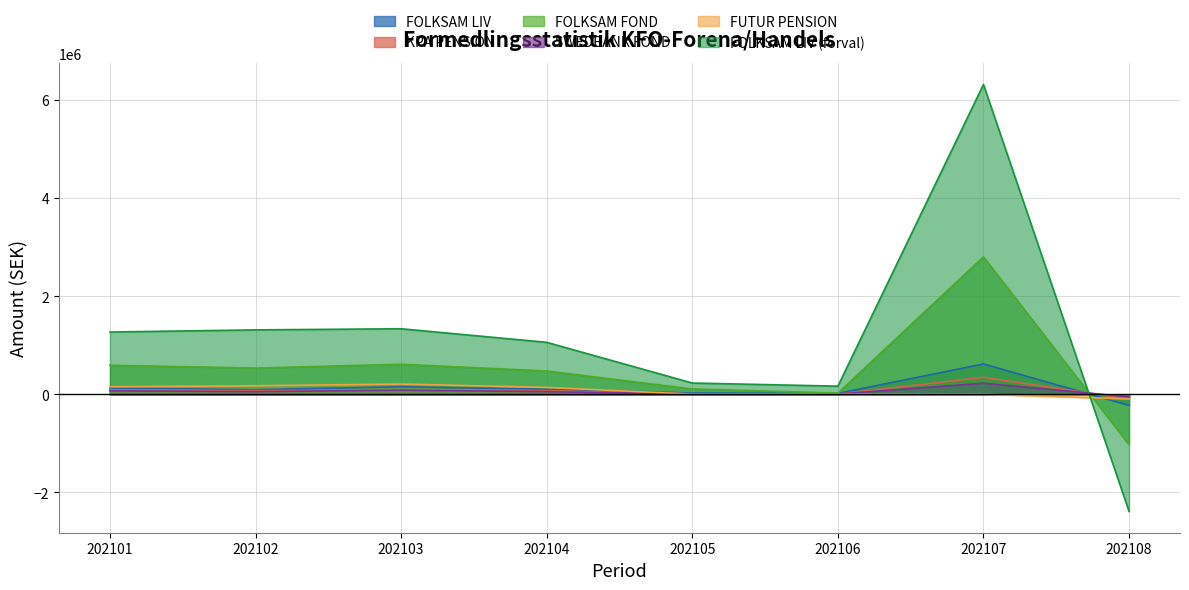

What is the average value of the SWEDBANK FOND series?

54918